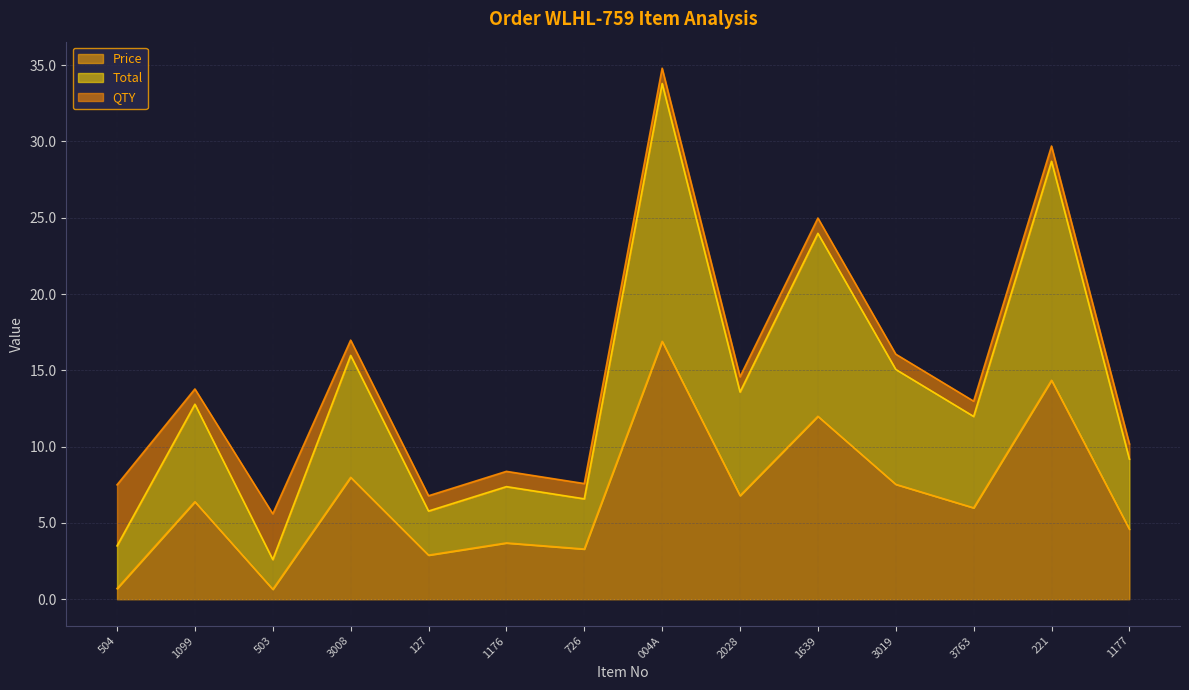

True or false: Price has more than 2 interior local peaks.

True